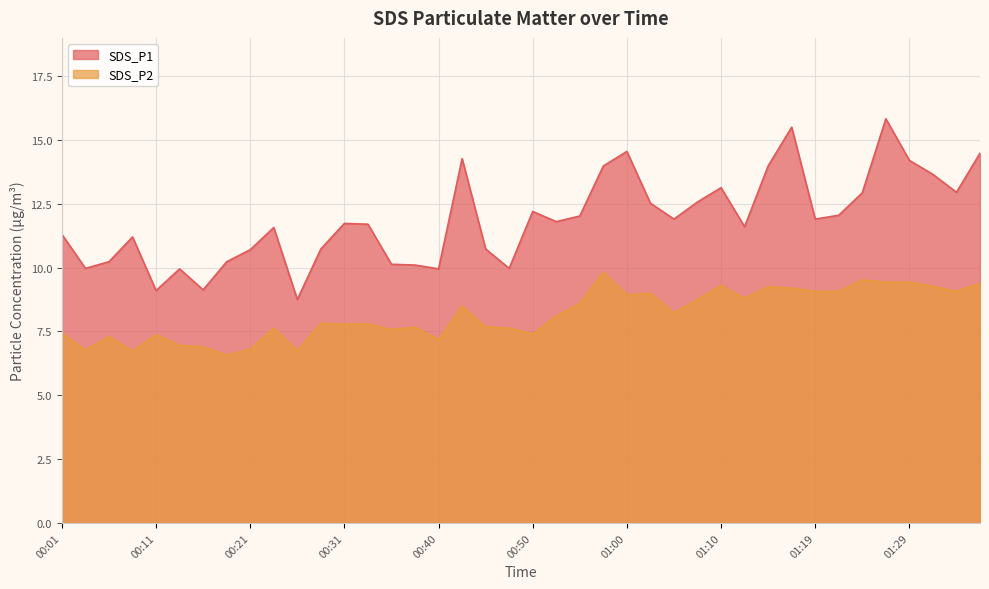

How many categories are shown in the chart?

40